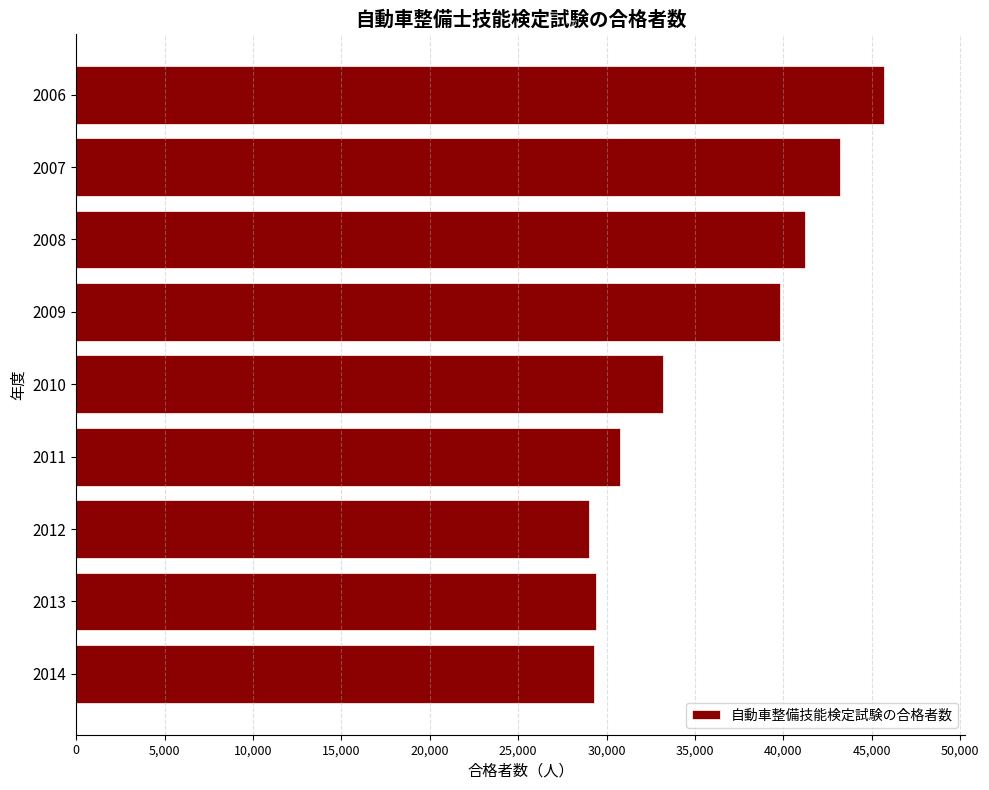

Between 2012 and 2006, which is larger?

2006